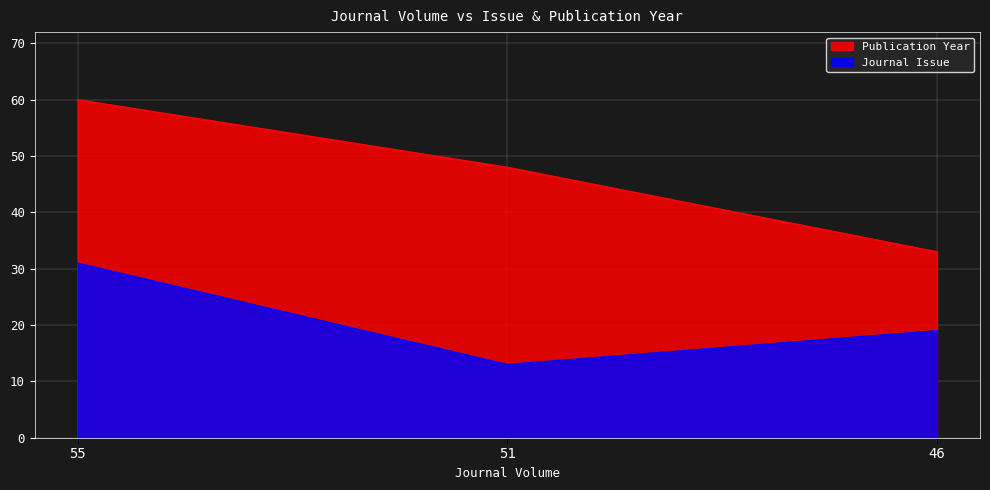

The Publication Year series shows 48 at 51. True or false?

True